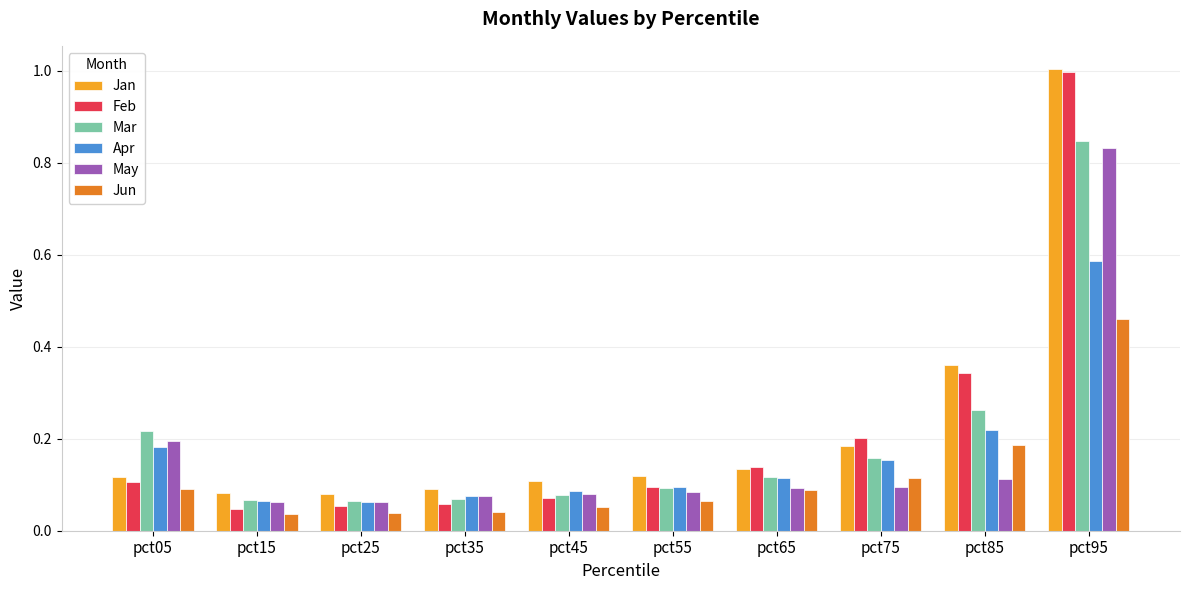

How many series are shown in this chart?

6